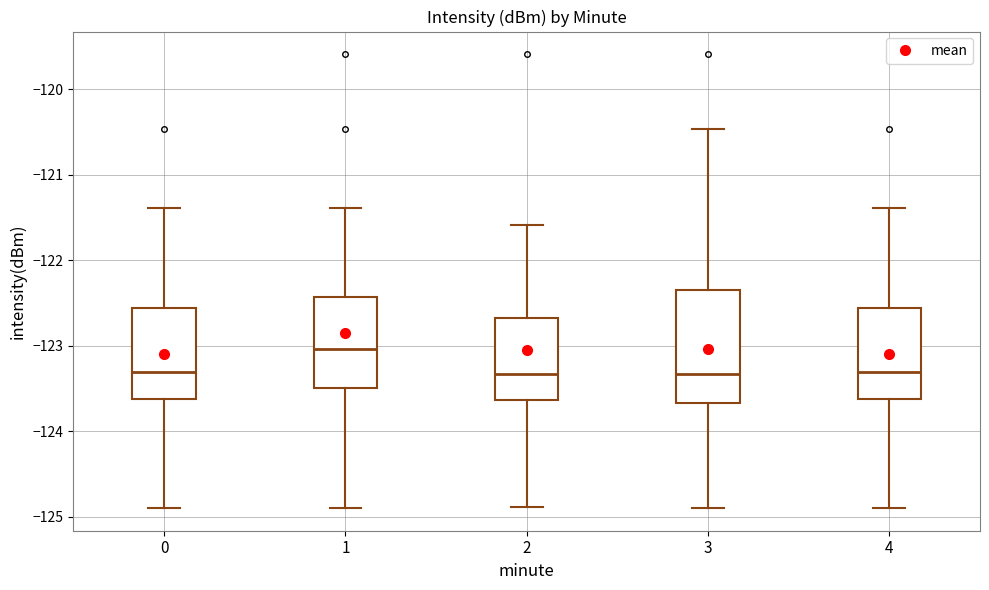

Reading left to right, read every box against the y-axis: the position of its median line, the range the box covers, and the ends of its whiskers. The values are not printed on the chart, so give them approximately, as read against the axis.

0: median -123.3, box -123.6 to -122.6, whiskers -124.9 to -121.4
1: median -123.0, box -123.5 to -122.4, whiskers -124.9 to -121.4
2: median -123.3, box -123.6 to -122.7, whiskers -124.9 to -121.6
3: median -123.3, box -123.7 to -122.3, whiskers -124.9 to -120.5
4: median -123.3, box -123.6 to -122.6, whiskers -124.9 to -121.4